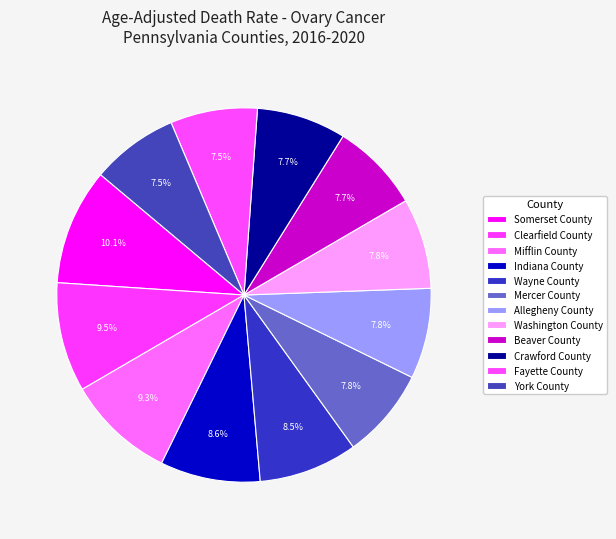

Rank the categories by value from highest to lowest.

Somerset County, Clearfield County, Mifflin County, Indiana County, Wayne County, Mercer County, Allegheny County, Washington County, Beaver County, Crawford County, Fayette County, York County